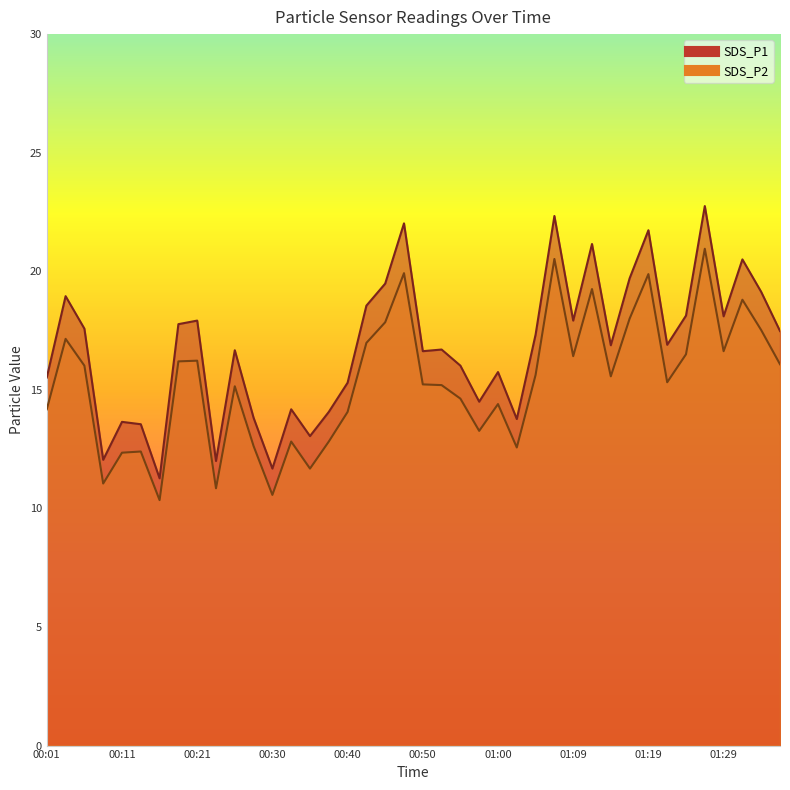

What is the sum of all SDS_P1 values?

672.5